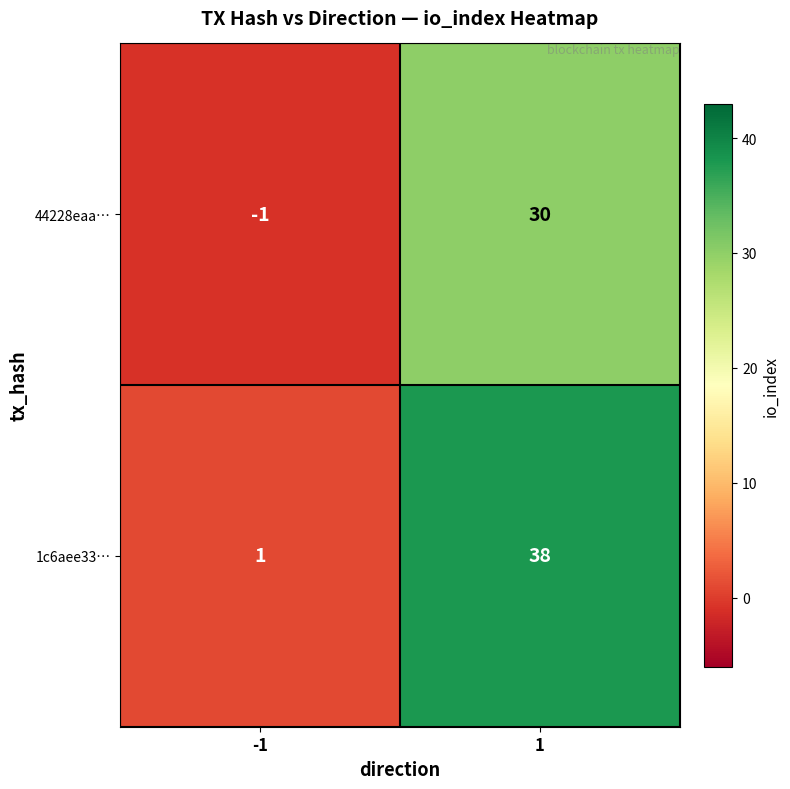

What value does the 44228eaa… series have at 1?

30